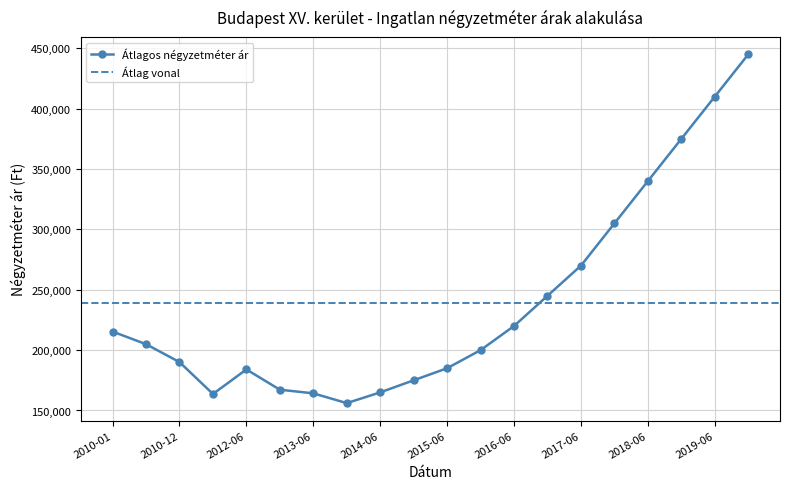

At which category does Átlagos négyzetméter ár reach its first local peak?

2012-06